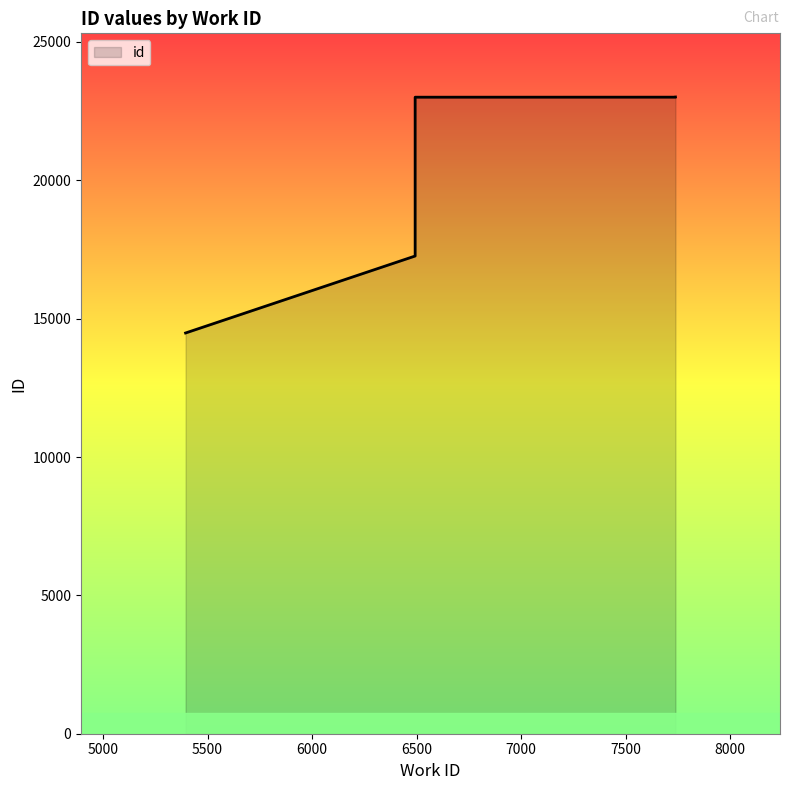

What is the ratio of the value at 5395 to the value at 6493?

0.6